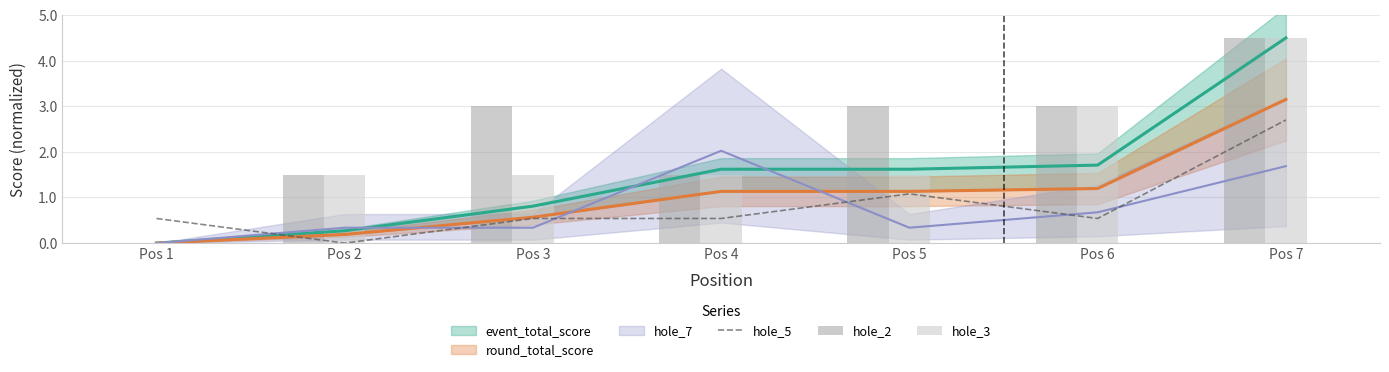

The hole_5 series shows 0.2 at Pos 3. True or false?

False